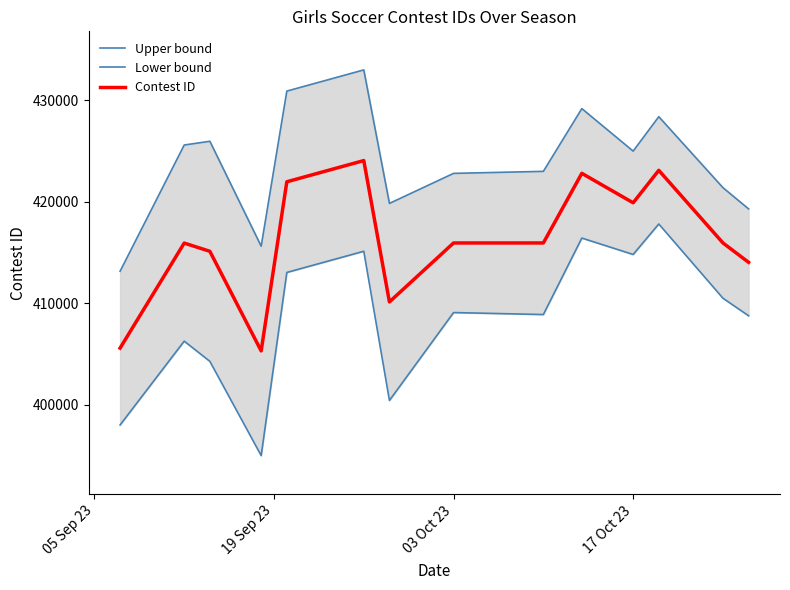

What is the maximum value for Contest ID?

424054